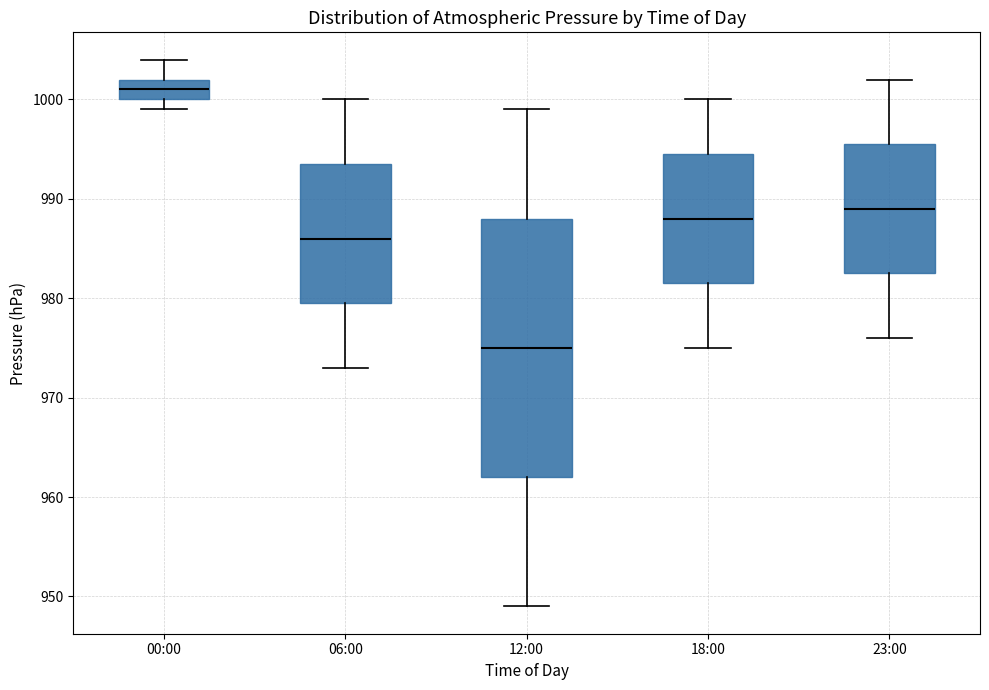

Which box's median line is the highest?

00:00